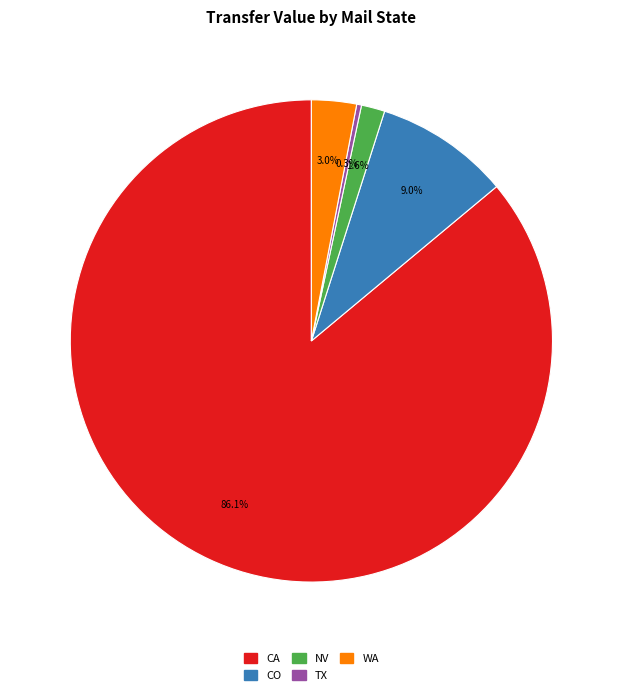

To the nearest percent, what is the combined percentage of WA and NV?

5%